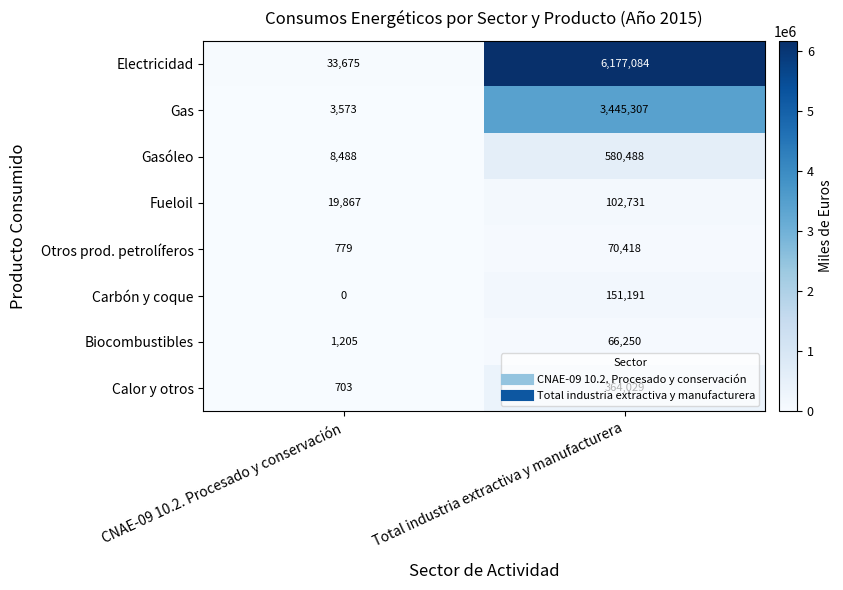

The value of Gasóleo at Total industria extractiva y manufacturera is 580488. True or false?

True